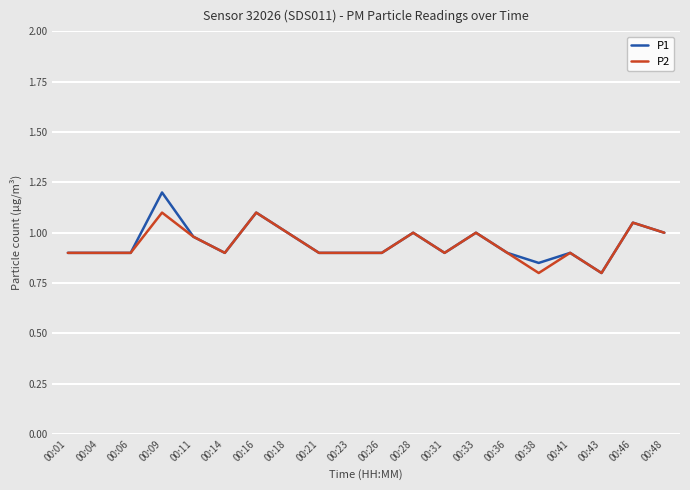

What is the total value across all series at 00:23?

1.8